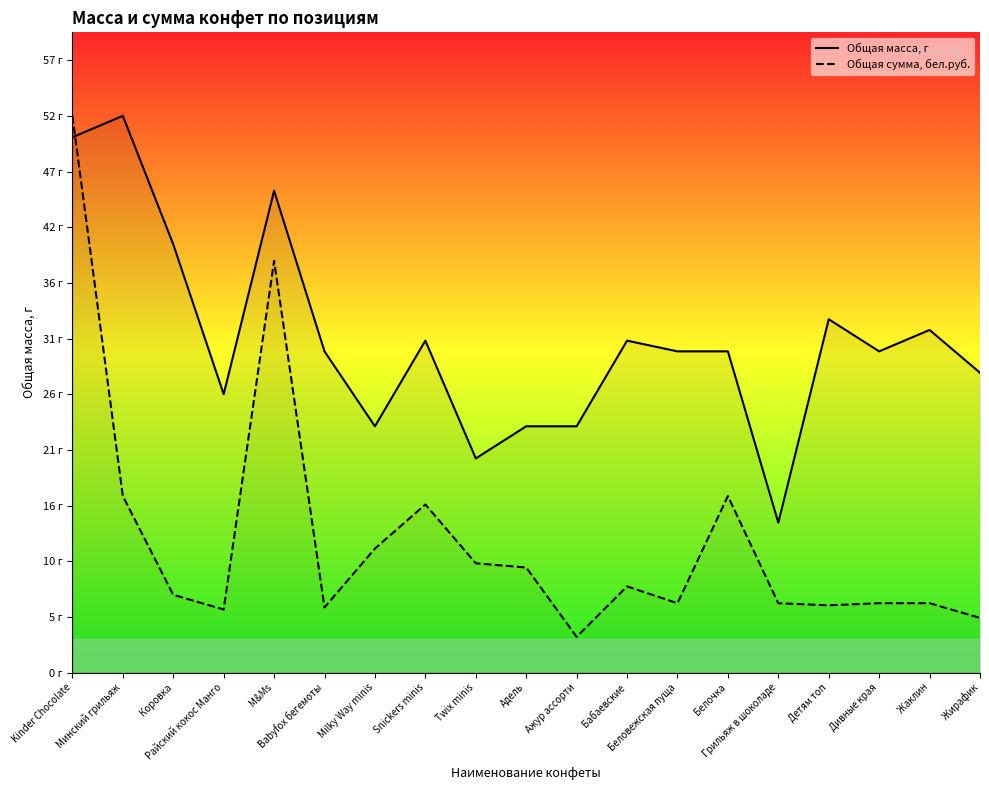

Reading right to left, what are all the values shown in this chart?

Общая масса, г: Жирафик=28.0	Жаклин=32.0	Дивные края=30.0	Детям топ=33.0	Грильяж в шоколаде=14.0	Белочка=30.0	Беловежская пуща=30.0	Бабаевские=31.0	Ажур ассорти=23.0	Адель=23.0	Twix minis=20.0	Snickers minis=31.0	Milky Way minis=23.0	Babyfox бегемоты=30.0	M&Ms=45.0	Райский кокос Манго=26.0	Коровка=40.0	Минский грильяж=52.0	Kinder Chocolate=50.0
Общая сумма, бел.руб.: Жирафик=5.1	Жаклин=6.5	Дивные края=6.5	Детям топ=6.3	Грильяж в шоколаде=6.5	Белочка=16.5	Беловежская пуща=6.5	Бабаевские=8.0	Ажур ассорти=3.3	Адель=9.8	Twix minis=10.2	Snickers minis=15.7	Milky Way minis=11.6	Babyfox бегемоты=6.1	M&Ms=38.5	Райский кокос Манго=5.9	Коровка=7.3	Минский грильяж=16.5	Kinder Chocolate=52.0